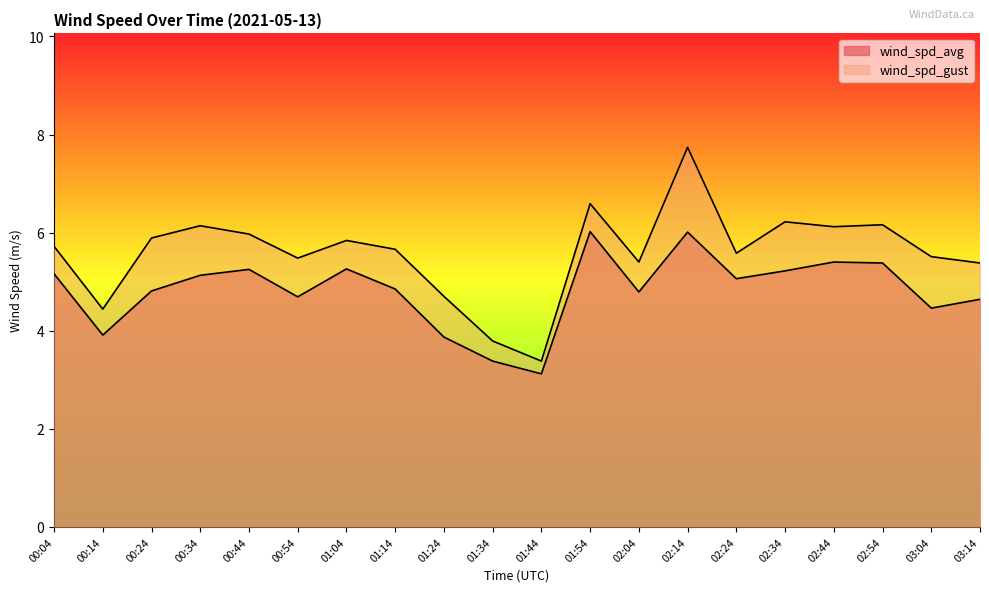

What is the label of the 7th point from the left?

01:04